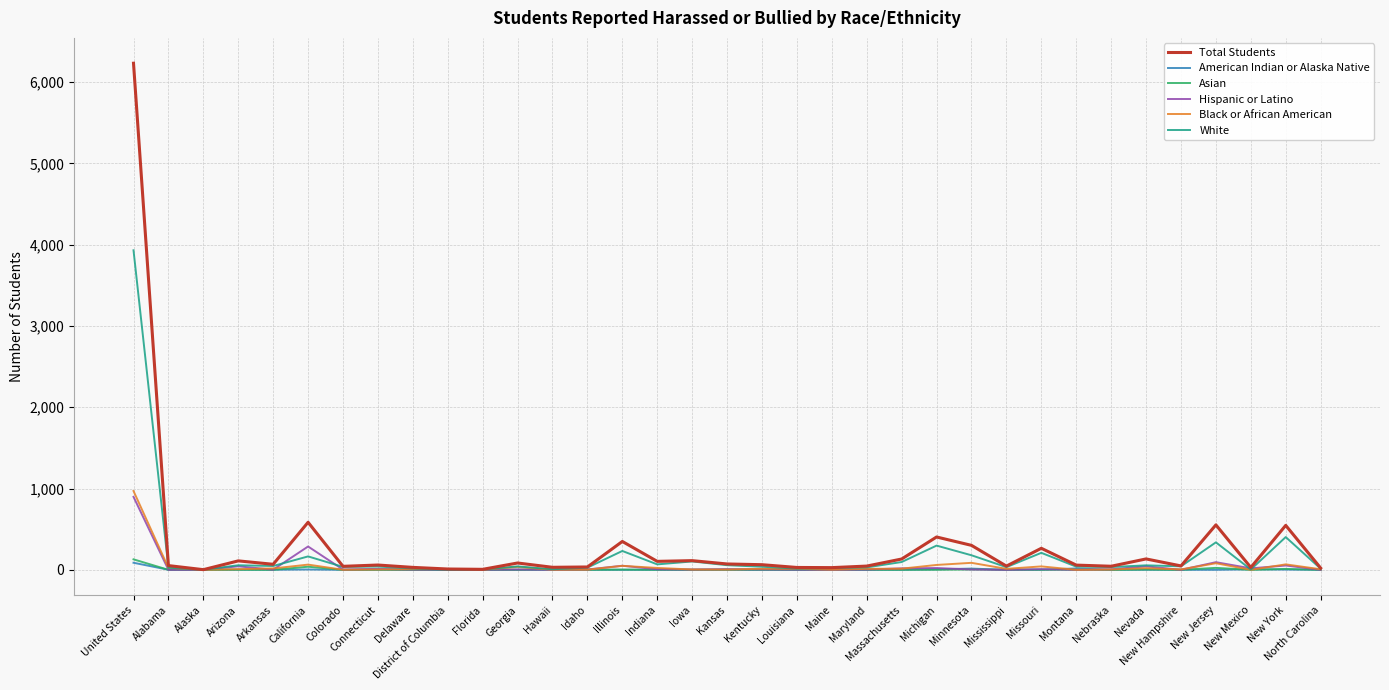

Read the Hispanic or Latino value at Hawaii.

1